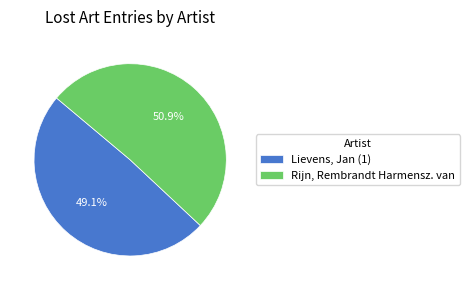

Which slice is the smallest?

Lievens, Jan (1)